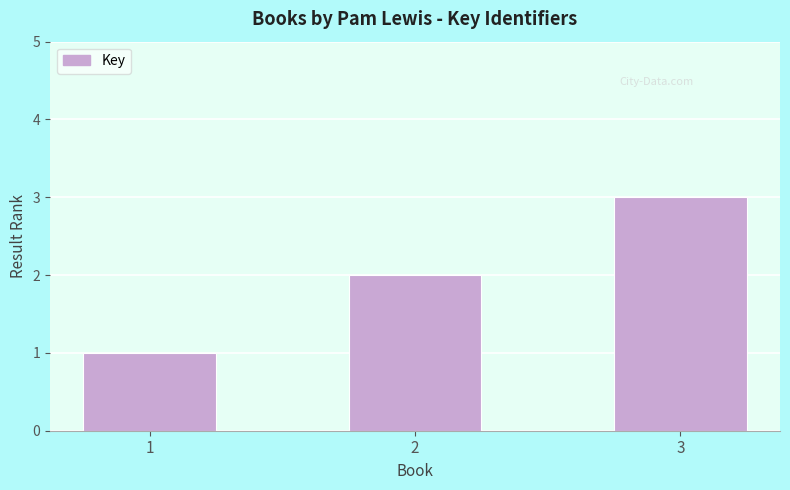

Does the chart contain stacked bars?

No